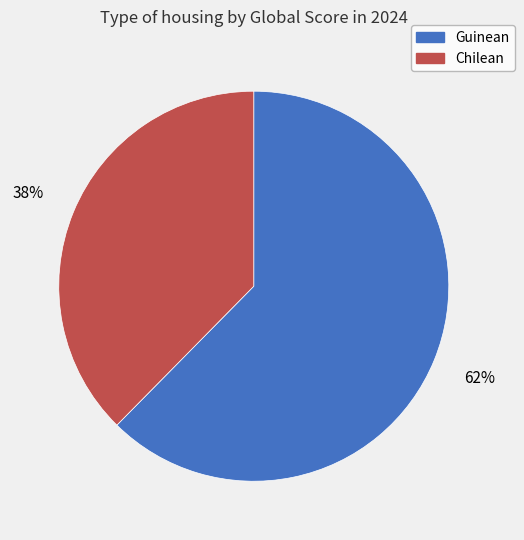

Which category has the biggest portion of the pie?

Guinean